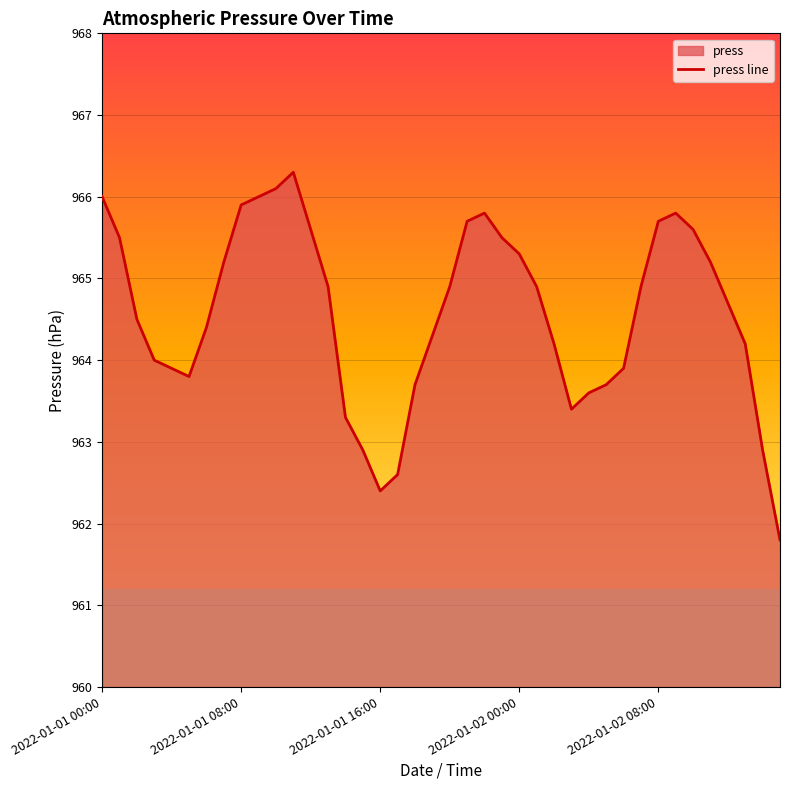

Which category has the highest value across all series?

2022-01-01 11:00